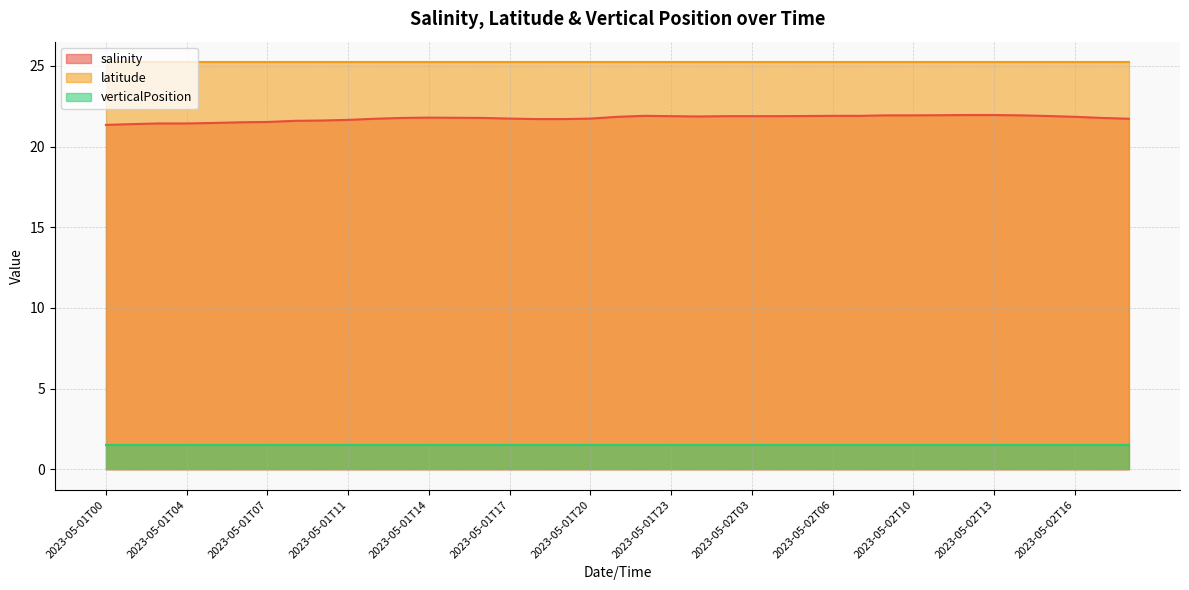

True or false: salinity has a value of 21.7 at 2023-05-01T17.

True